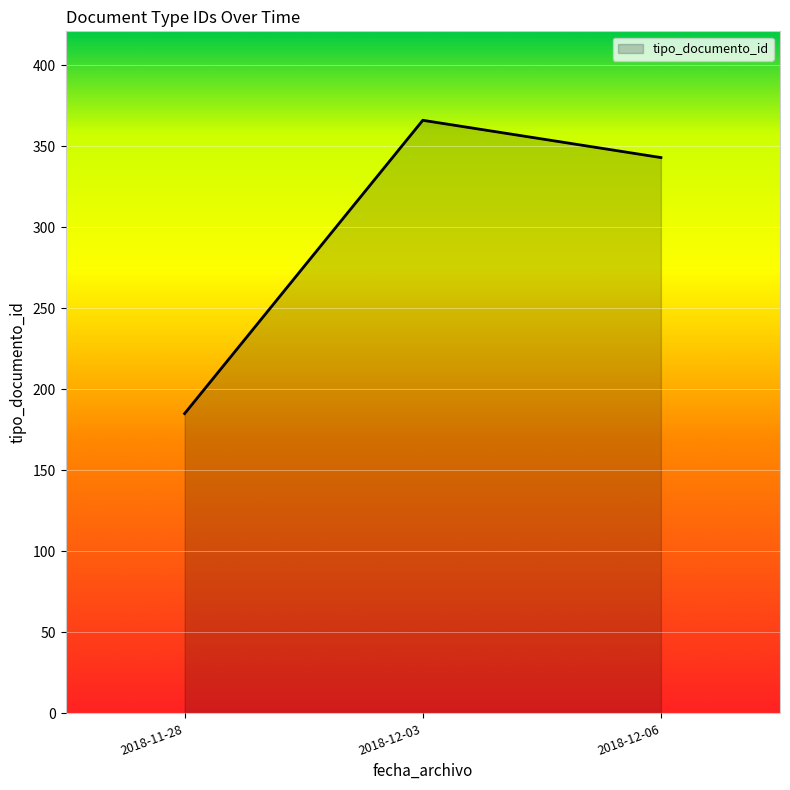

Is it true that the value at 2018-11-28 is 59?

False